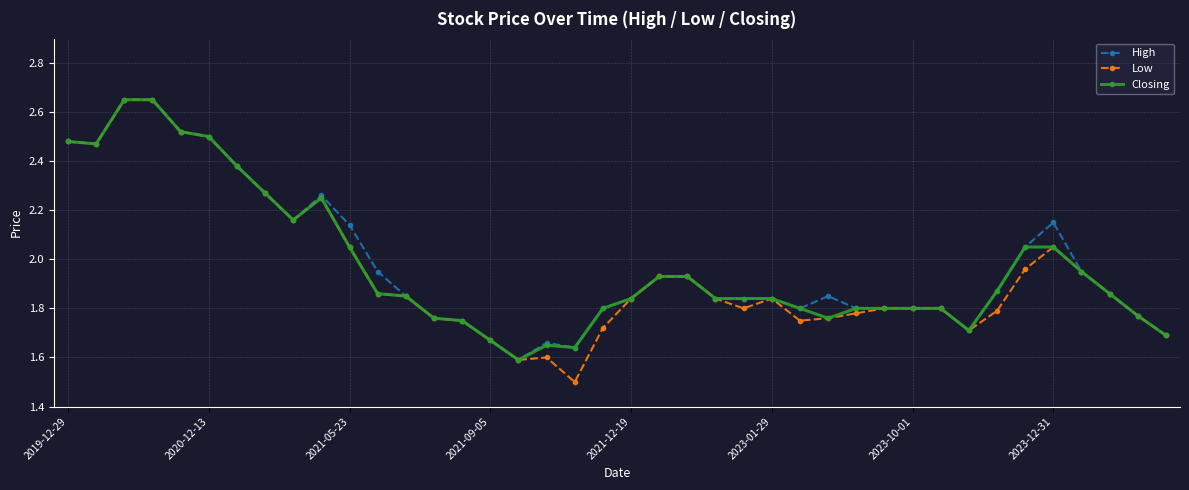

At how many categories does at least one series exceed 1?

40